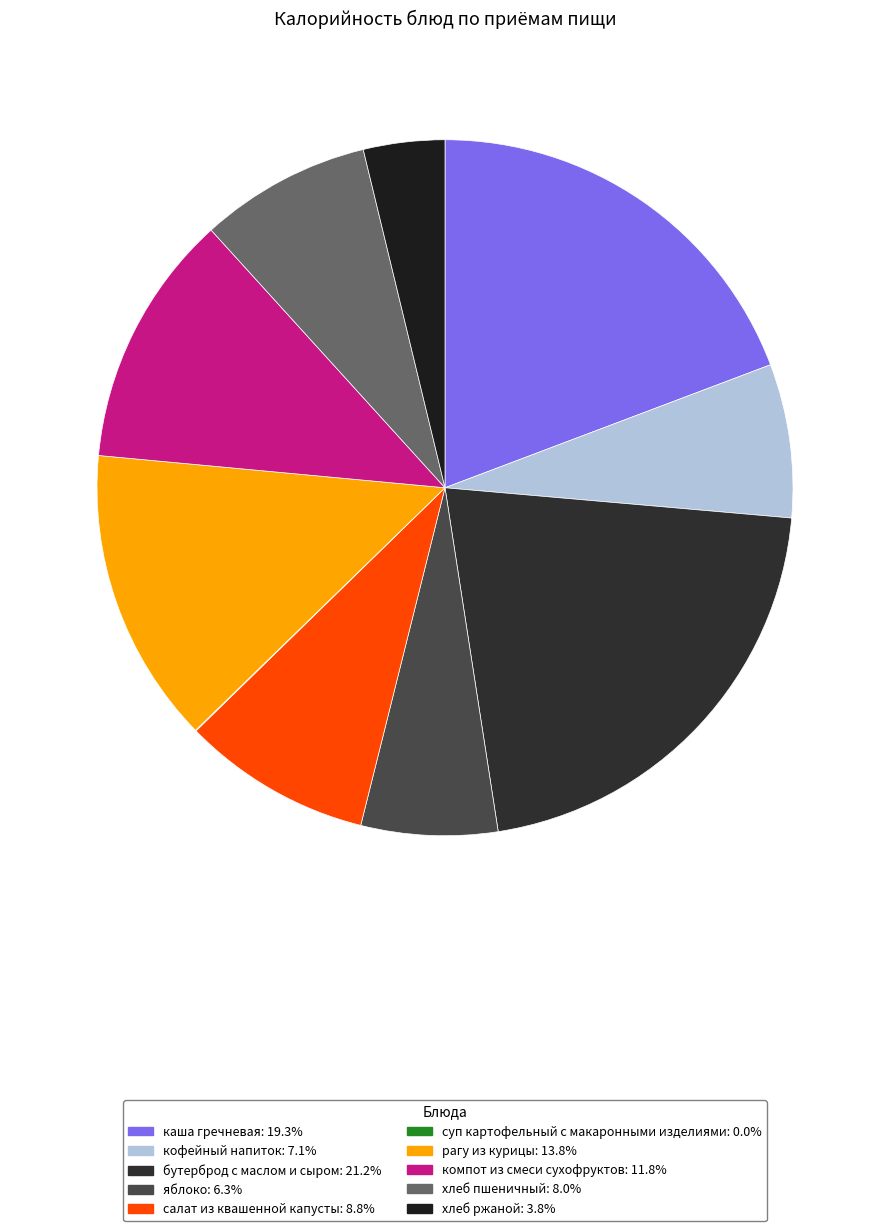

Which has a higher value, бутерброд с маслом и сыром or яблоко?

бутерброд с маслом и сыром